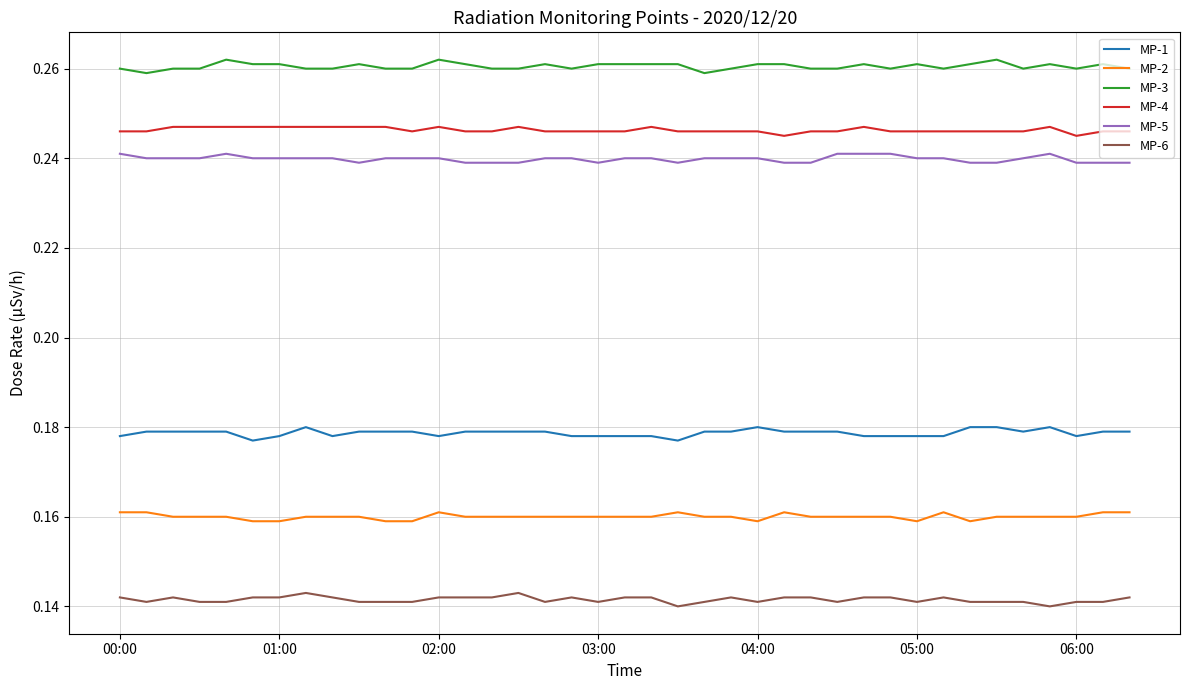

Which series has the largest total across all categories?

MP-3